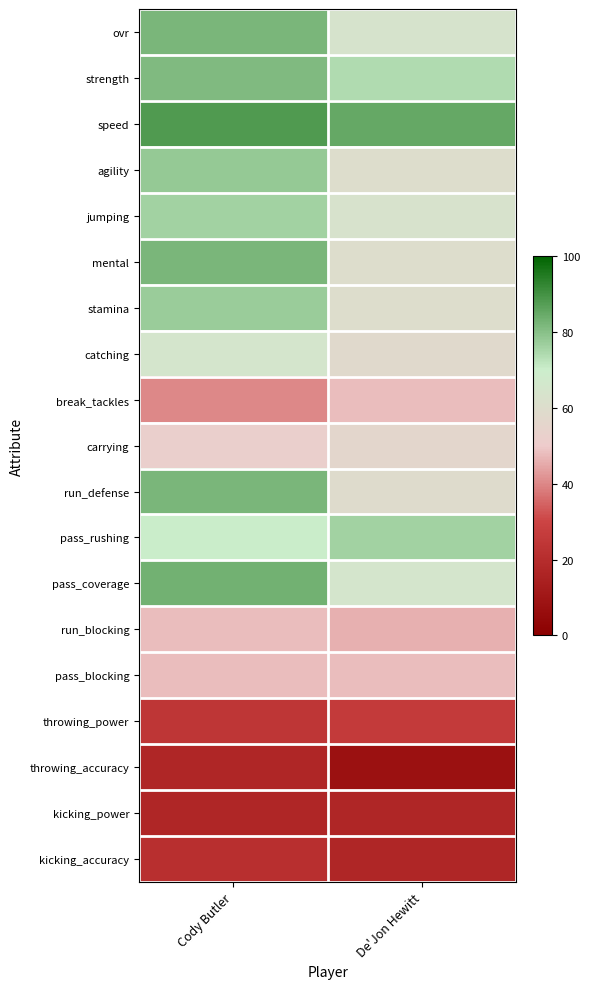

Which series has the largest total across all categories?

speed